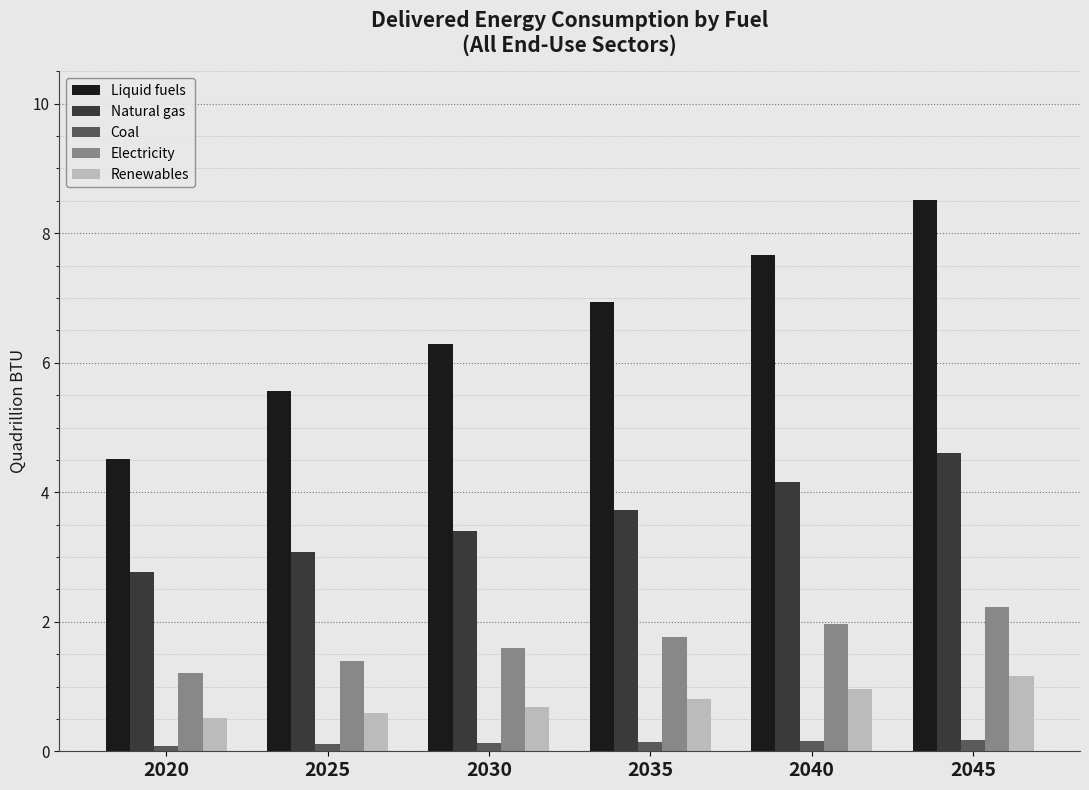

Which series changed the most between 2035 and 2045?

Liquid fuels